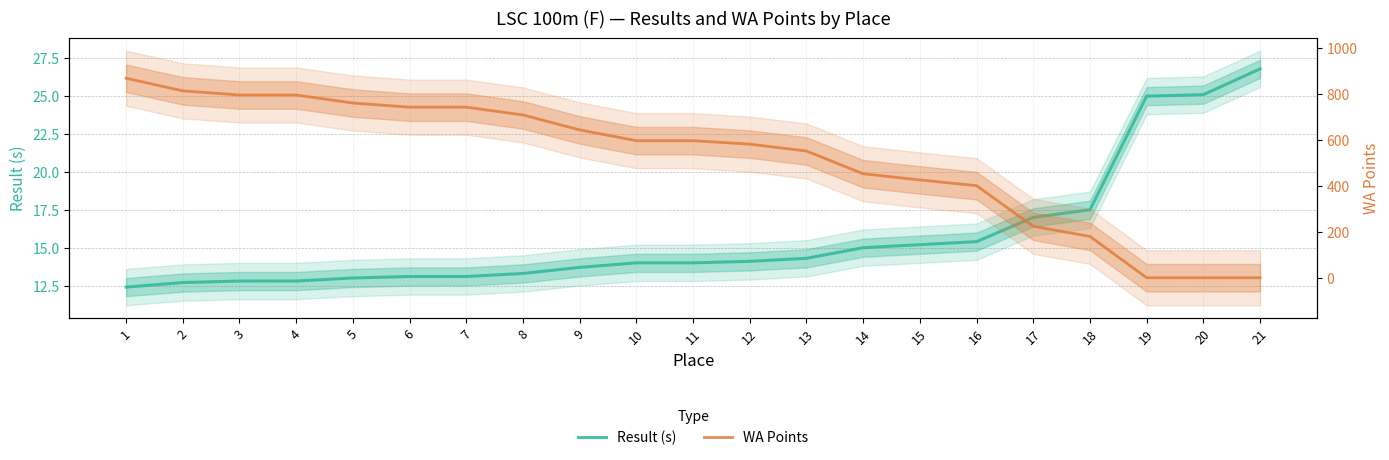

True or false: Result (s) has a value of 12.8 at 4.

True